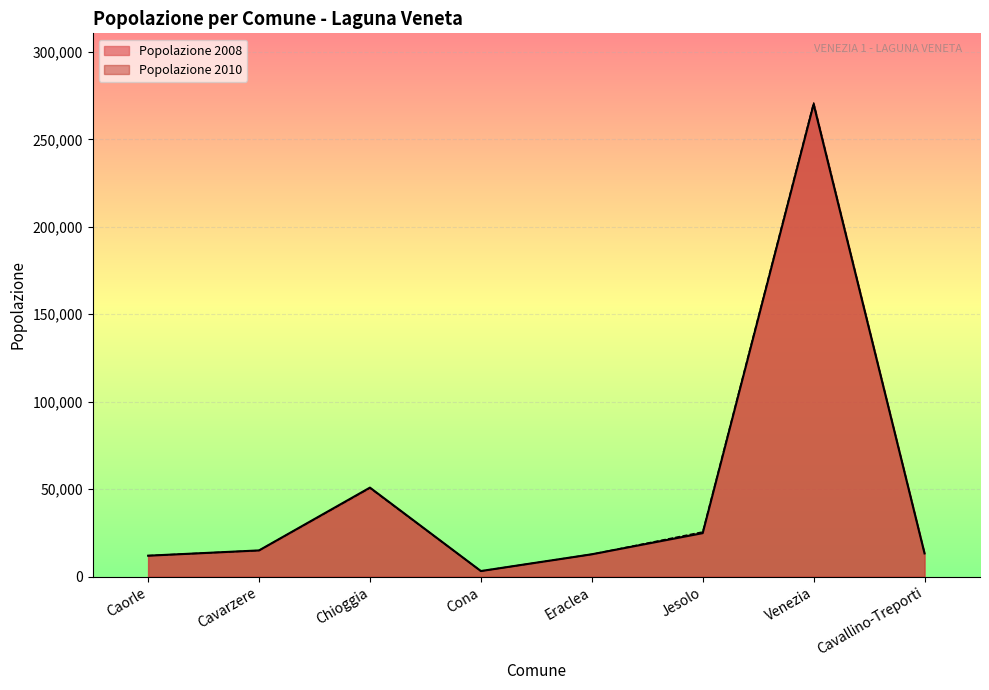

What is the average value of the Popolazione 2010 series?

50457